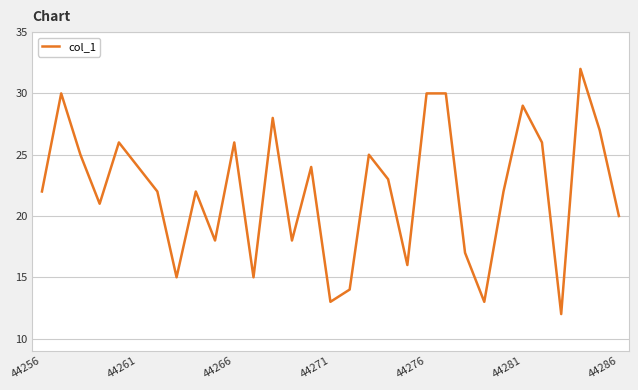

What is the greatest value displayed?

32